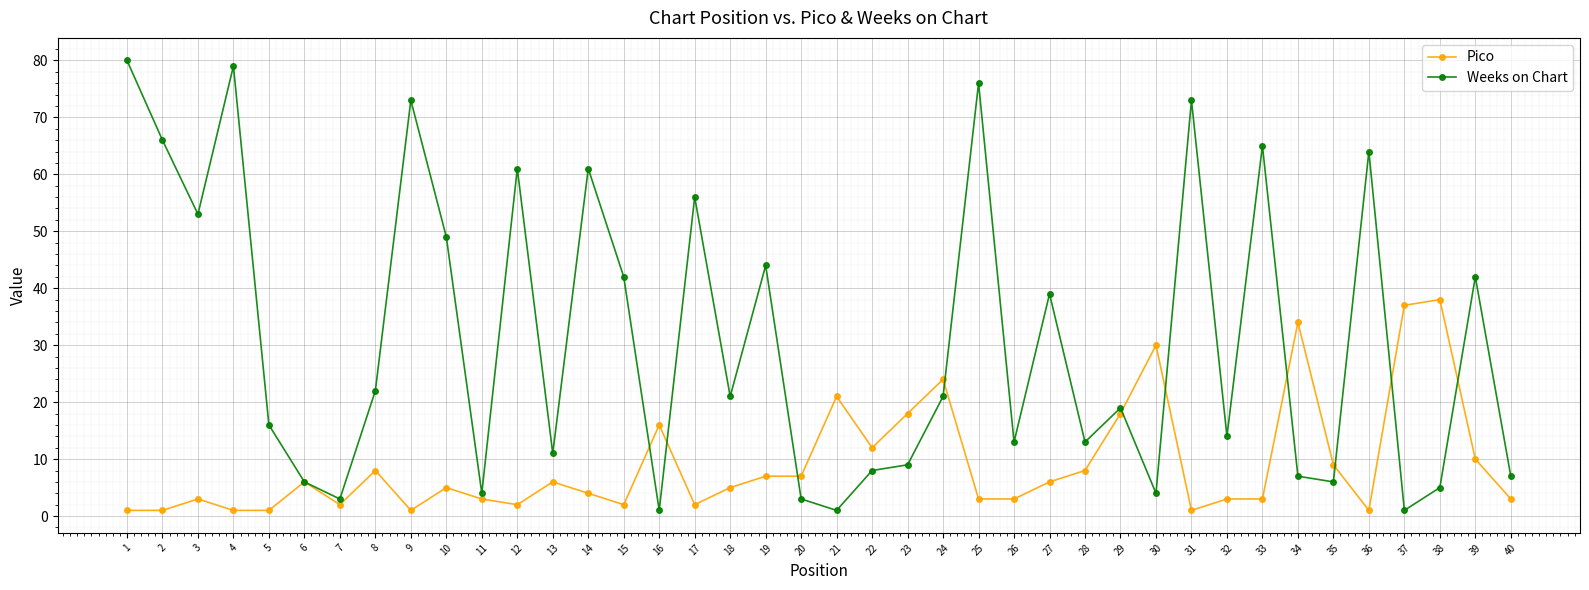

Does the chart have visible grid lines?

Yes